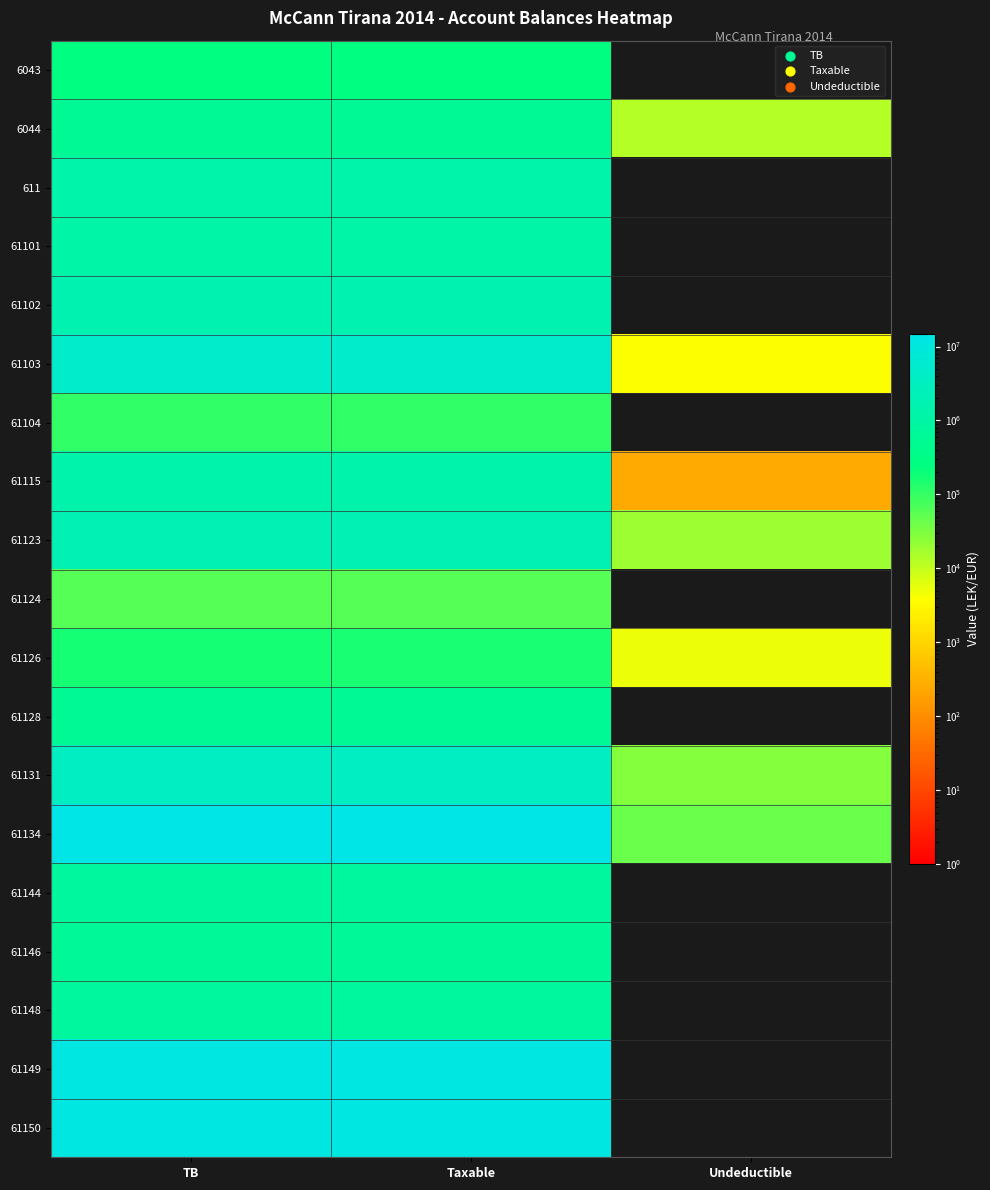

What is the spread (max minus min) of values at TB?

14869345.6